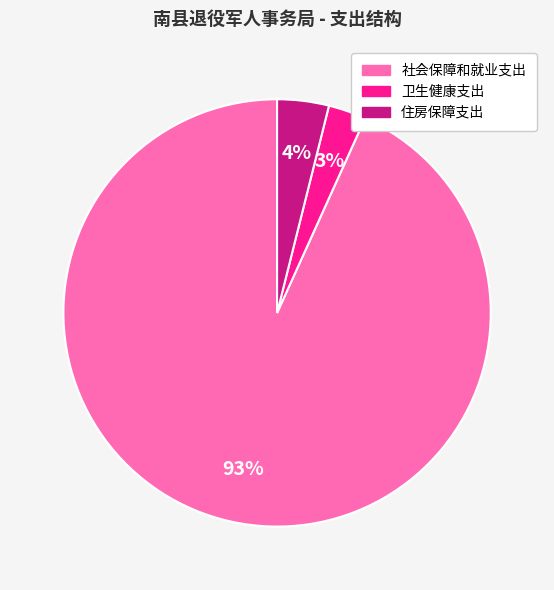

Count the number of slices in the pie.

3